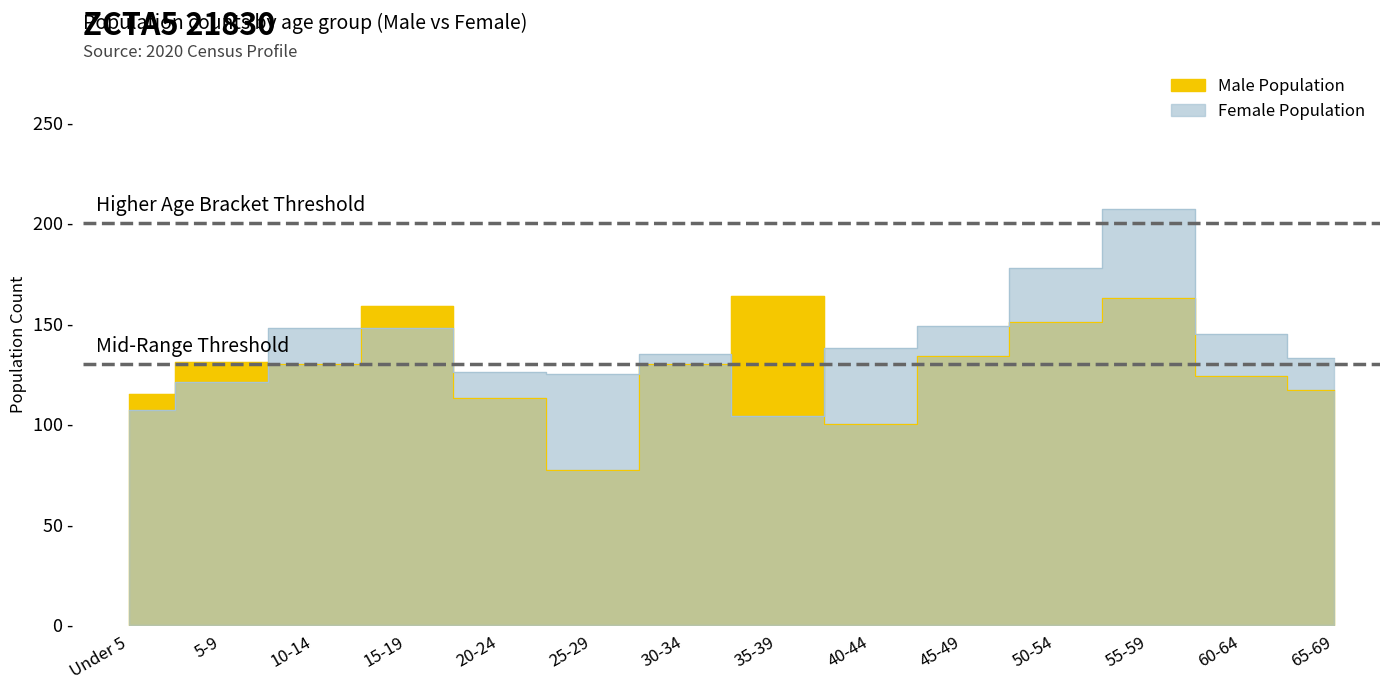

Which has a higher value, 10-14 or 5-9?

5-9